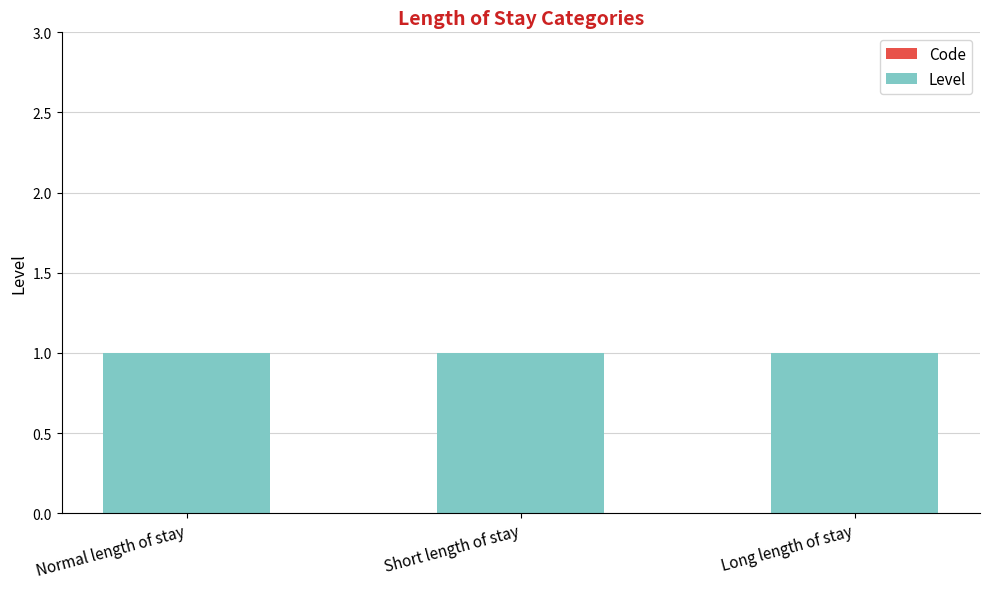

Where is Code nearest to the value 0?

Normal length of stay